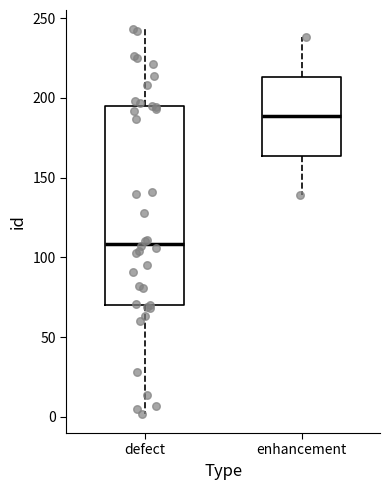

Reading left to right, read every box against the y-axis: the position of its median line, the range the box covers, and the ends of its whiskers. The values are not printed on the chart, so give them approximately, as read against the axis.

defect: median 110, box 70 to 195, whiskers 0 to 245
enhancement: median 190, box 165 to 215, whiskers 140 to 240